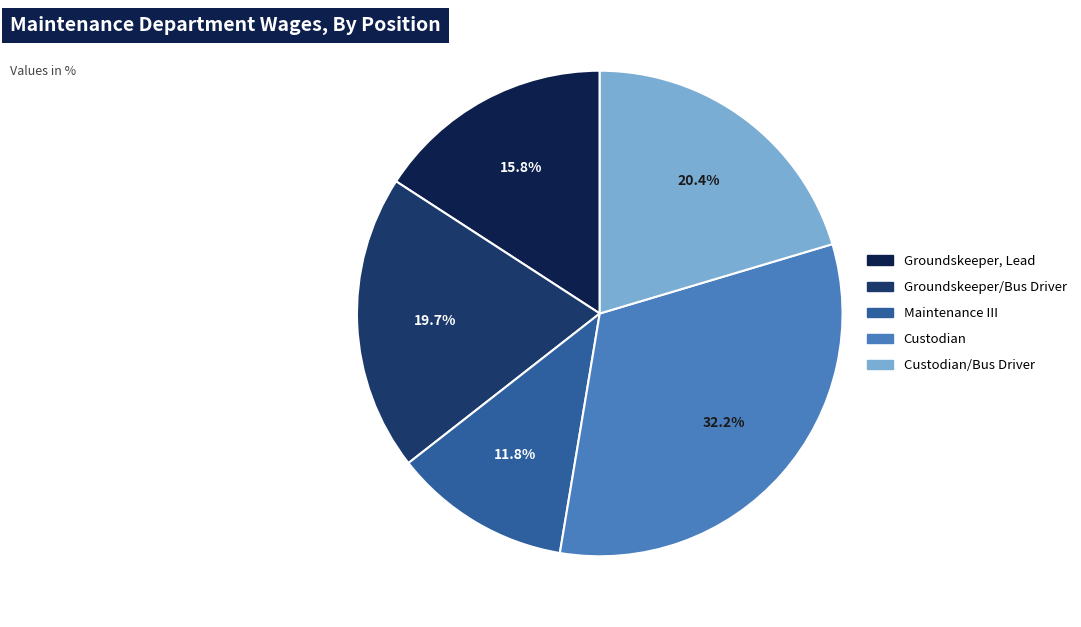

Is there a majority slice in this chart?

No